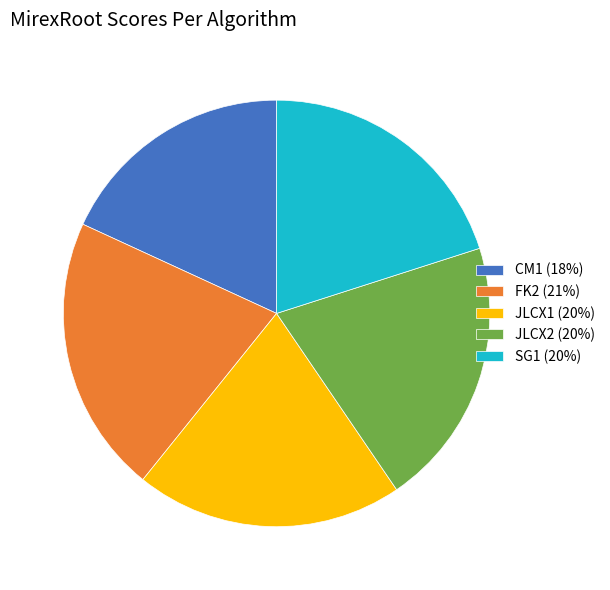

Does FK2 (21%) account for over 50% of the chart?

No